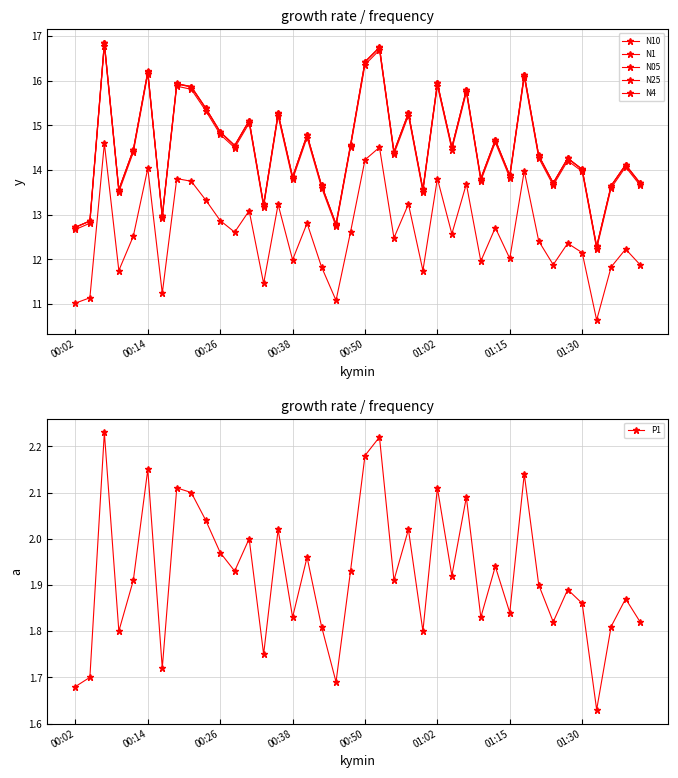

Where is P1 nearest to the value 1?

36